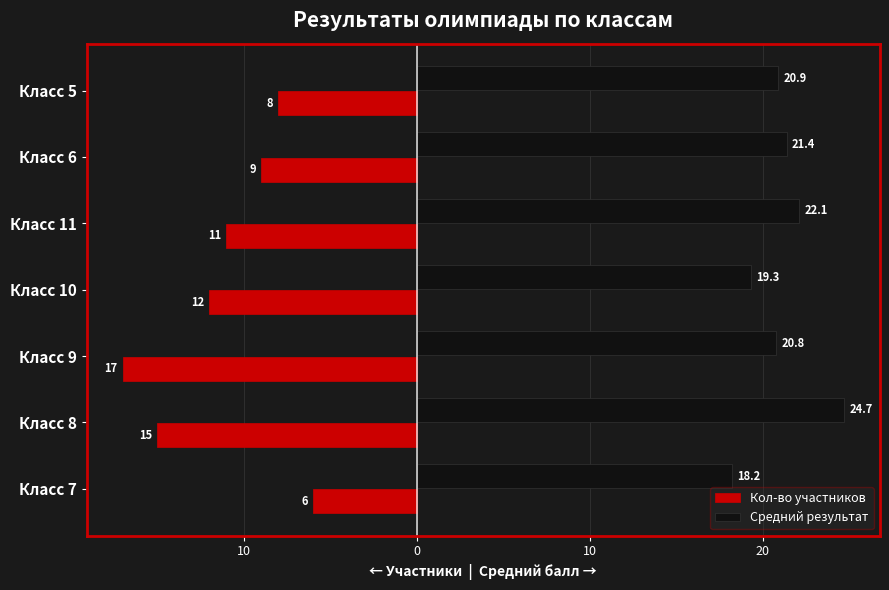

What is the difference between the second highest and minimum values in the Кол-во участников series?

9.0